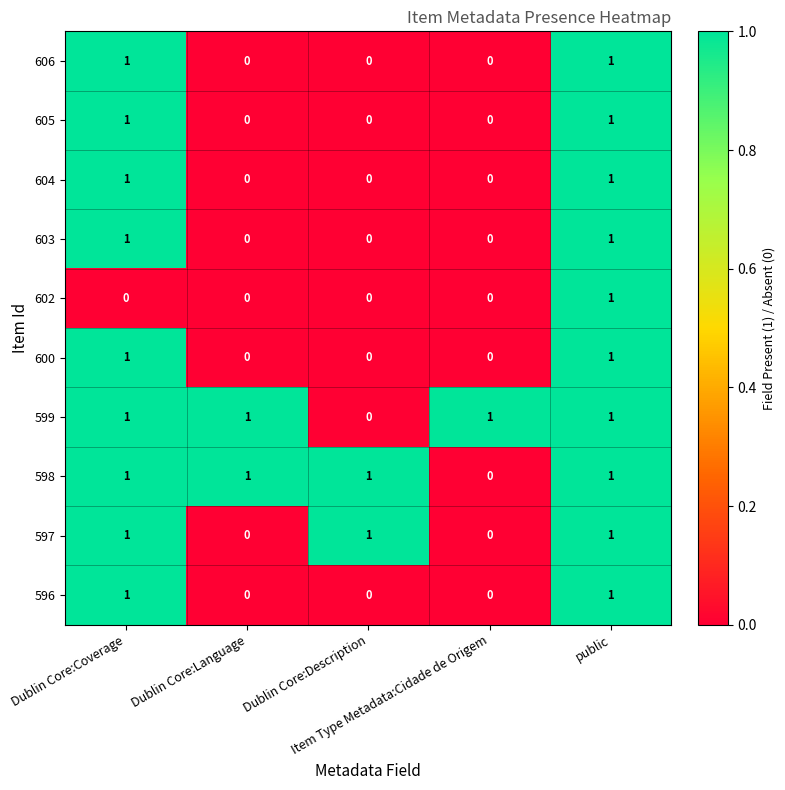

Count the 604 values in the range 0 to 1.

5